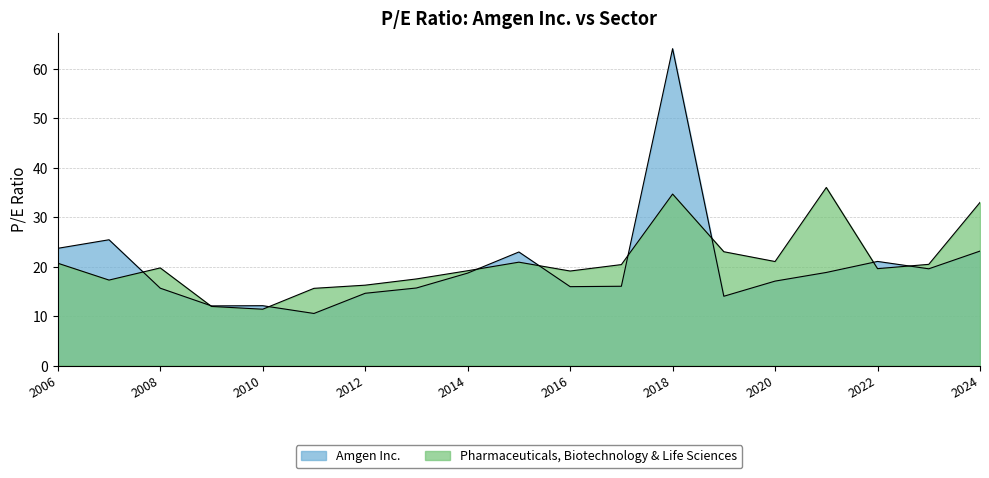

At which label is Amgen Inc. closest to 37?

2007-02-28